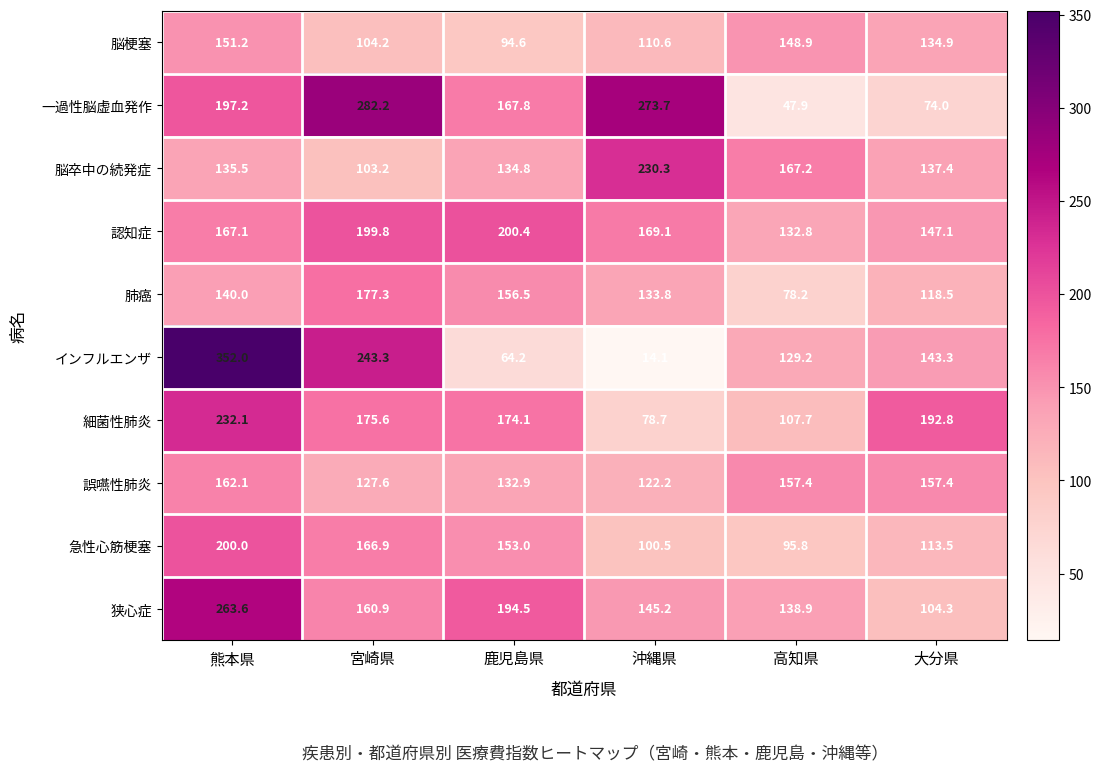

Which series has the largest range (max minus min)?

インフルエンザ